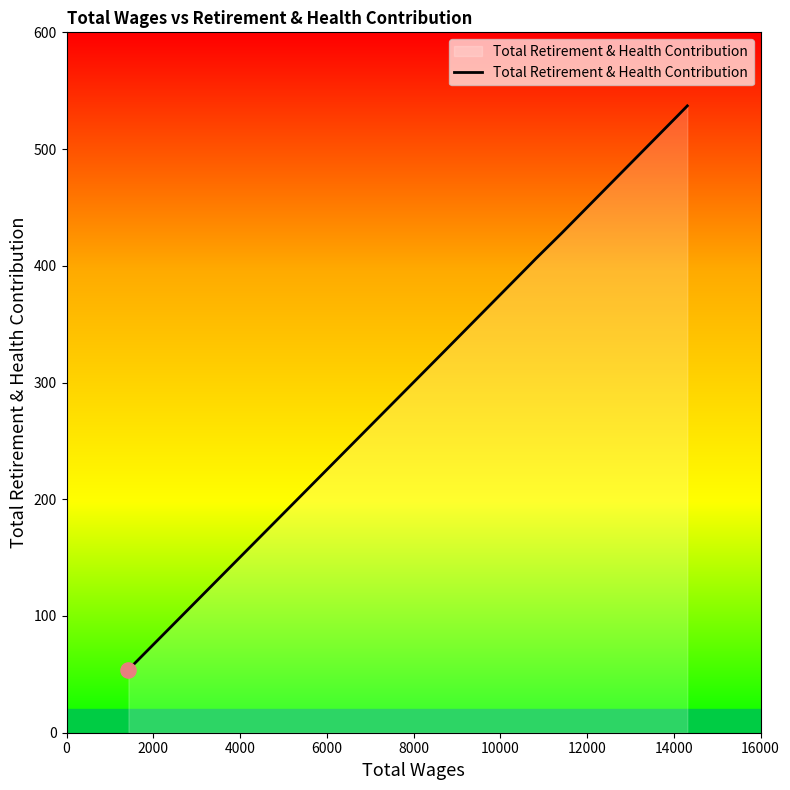

True or false: there are more than 1 points higher than both neighbors.

False